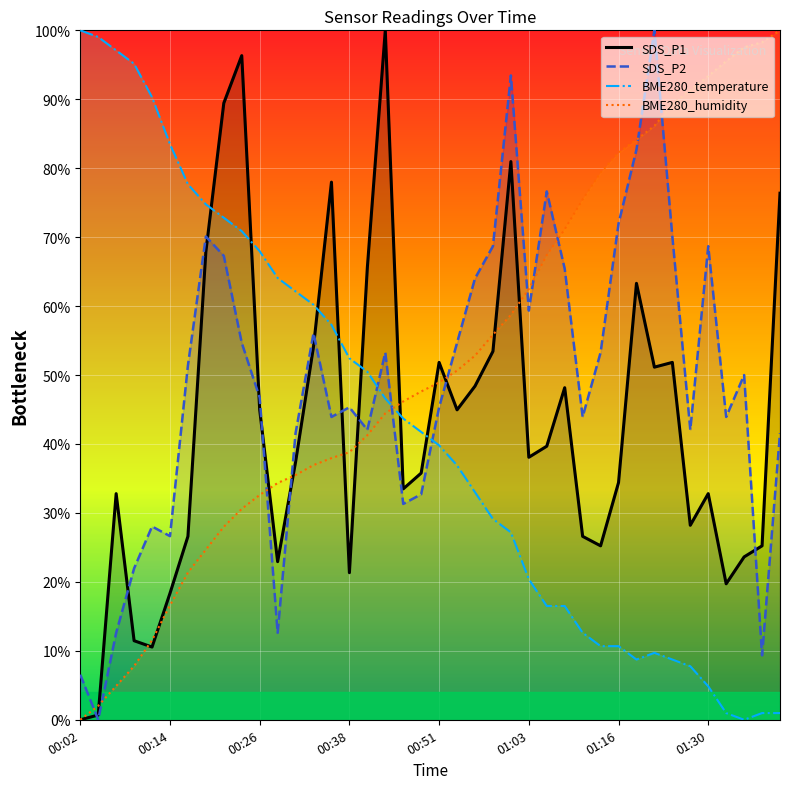

In SDS_P2, how many points are lower than both neighbors (excluding endpoints)?

11